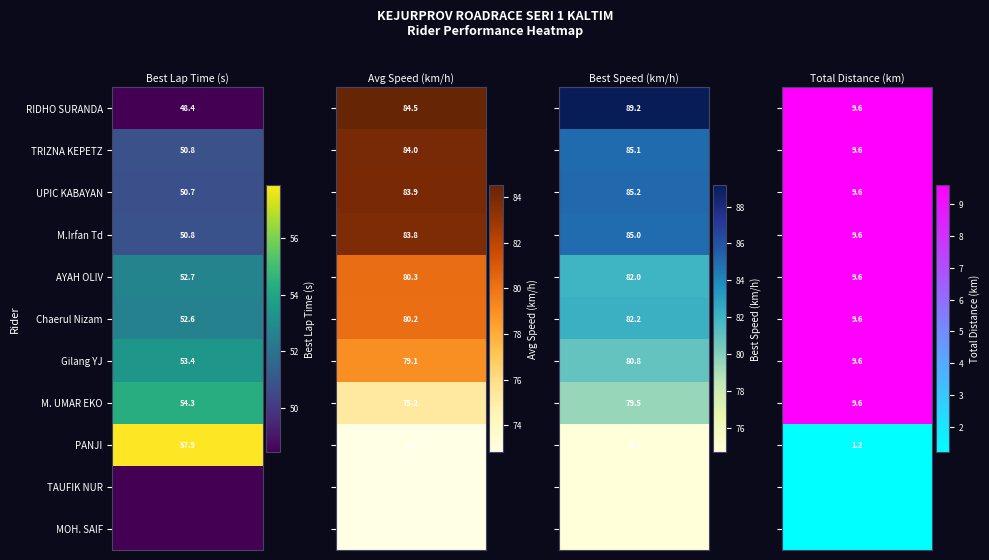

Rank the categories by M. UMAR EKO value from highest to lowest.

2, 1, 0, 3